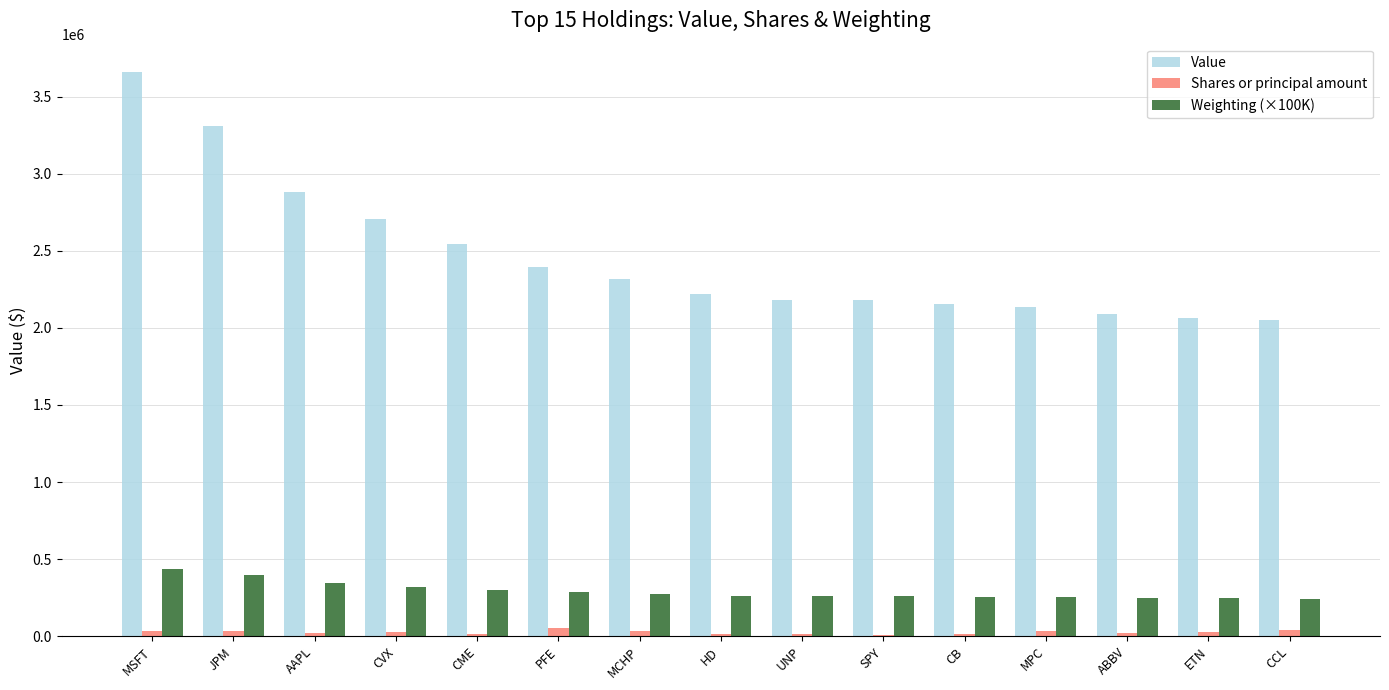

Which series has the largest range (max minus min)?

Value